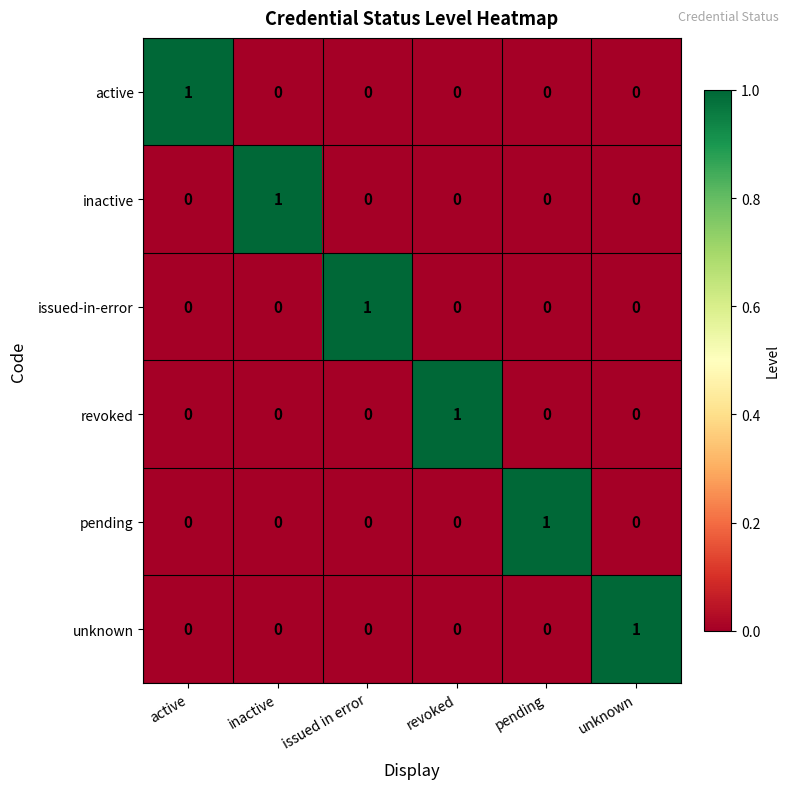

The revoked series shows 1 at revoked. True or false?

True